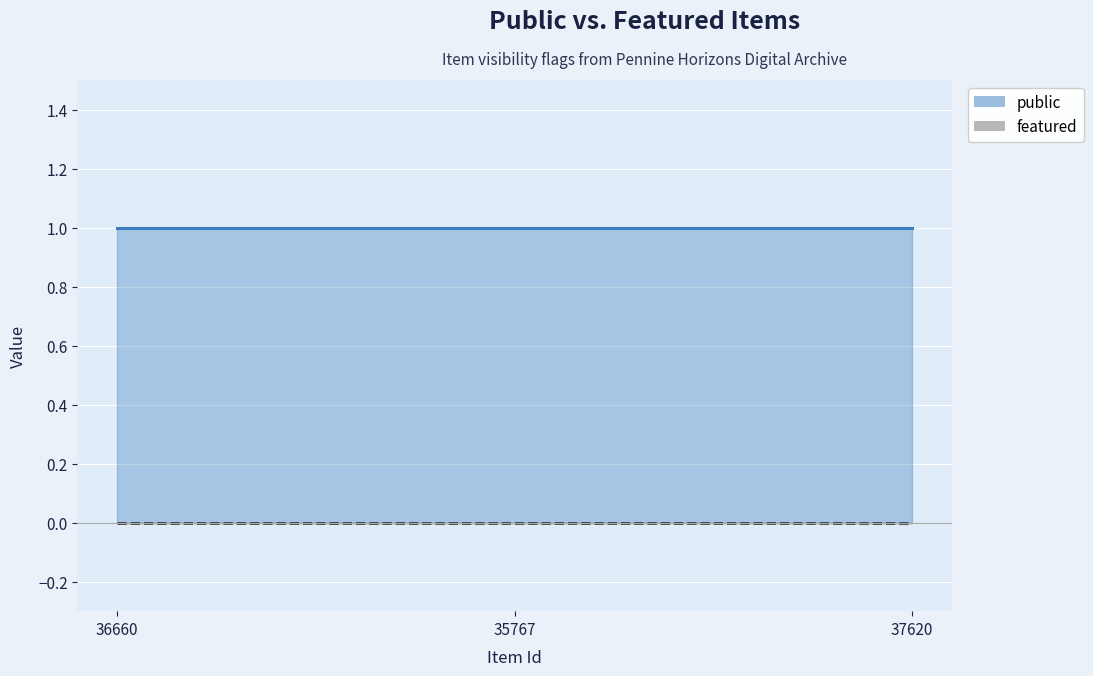

Reading left to right, transcribe all the data shown in this chart.

public: 36660=1	35767=1	37620=1
featured: 36660=0	35767=0	37620=0